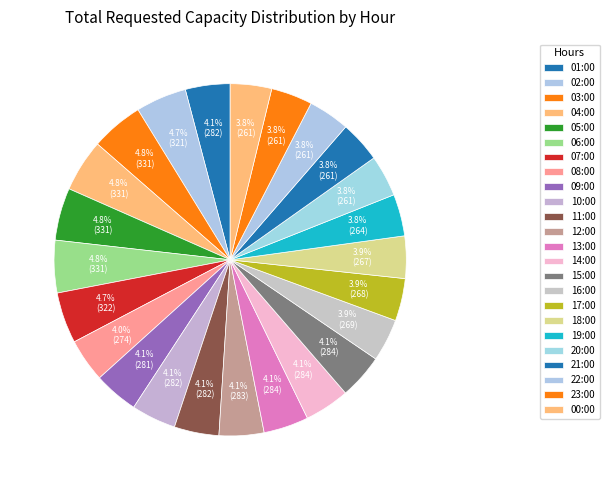

Is there any slice that represents more than half of the pie?

No